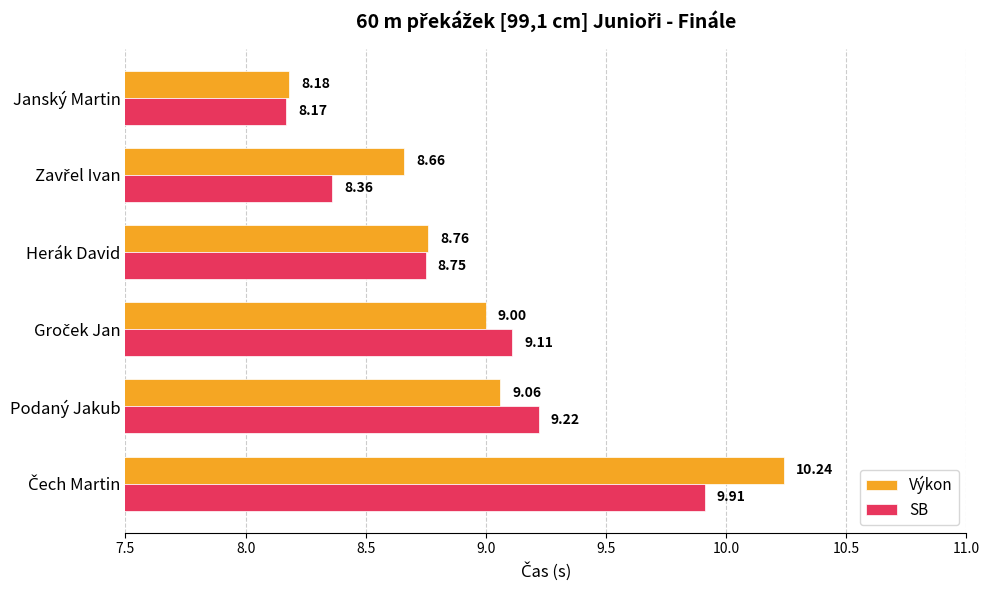

At which category does the chart reach its minimum across all series?

Janský Martin